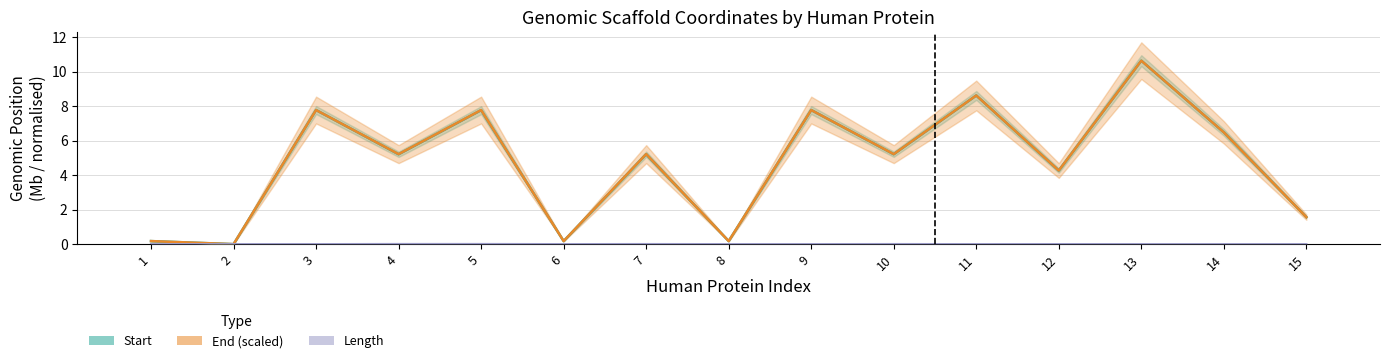

What is the difference between the Start values at 5 and 4?

2.6